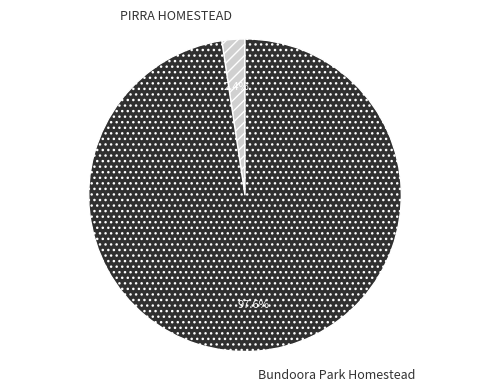

Do PIRRA HOMESTEAD and Bundoora Park Homestead together represent more than half of the pie?

Yes